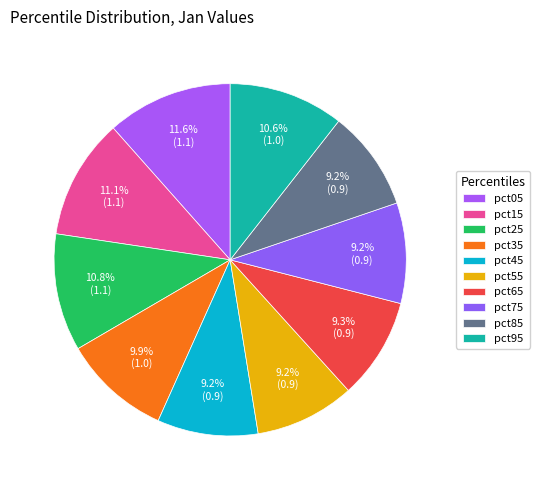

How many segments does this pie chart have?

10